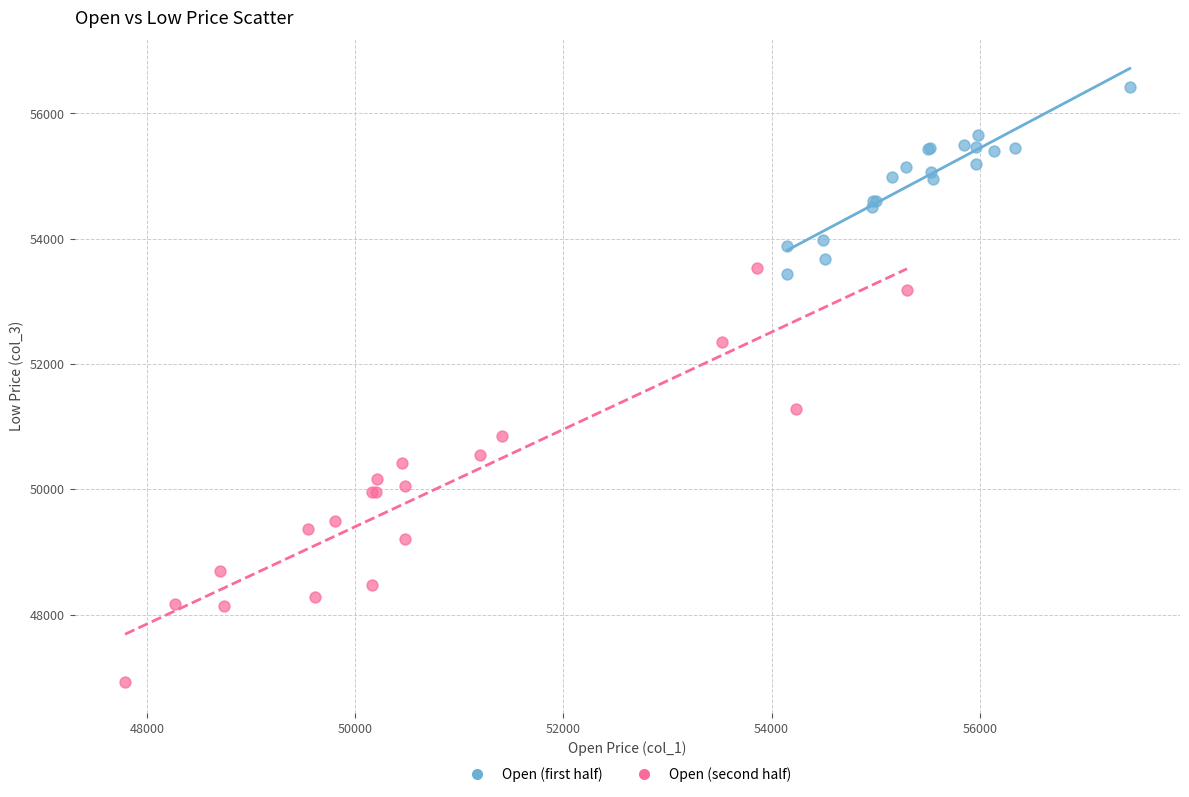

Which series reaches the minimum Y coordinate?

Open (second half)